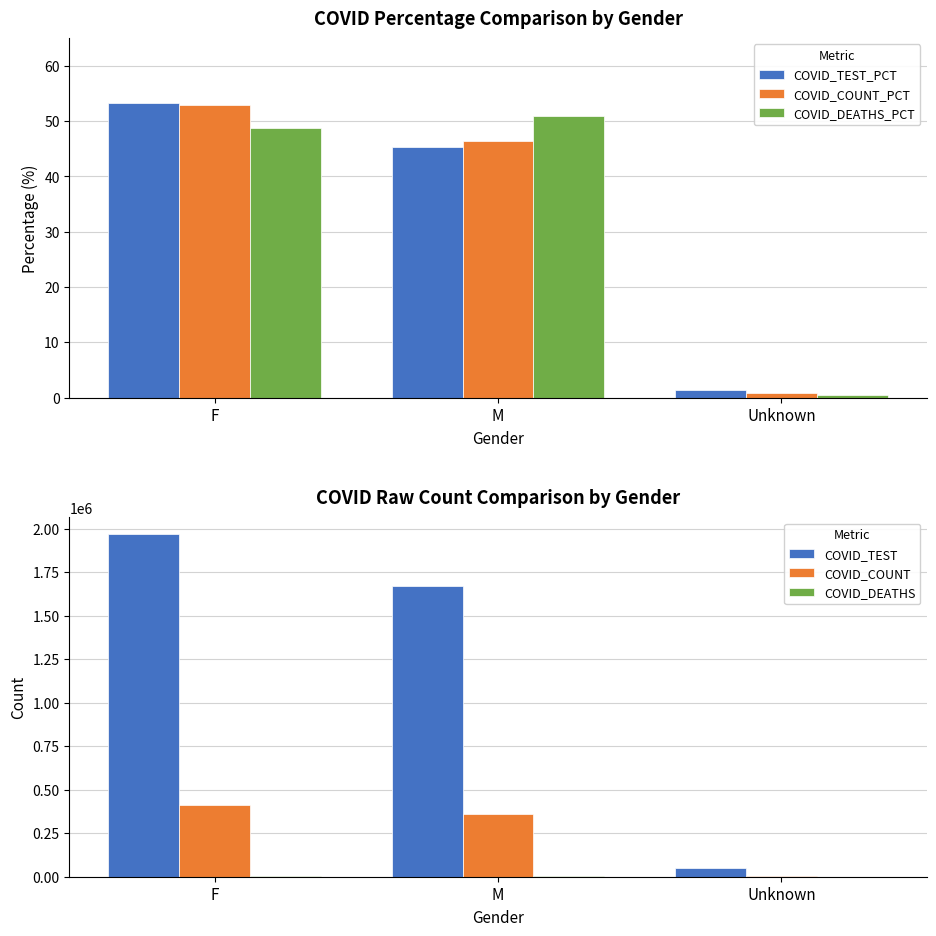

What is the difference between the maximum and minimum values in the COVID_COUNT_PCT series?

52.1